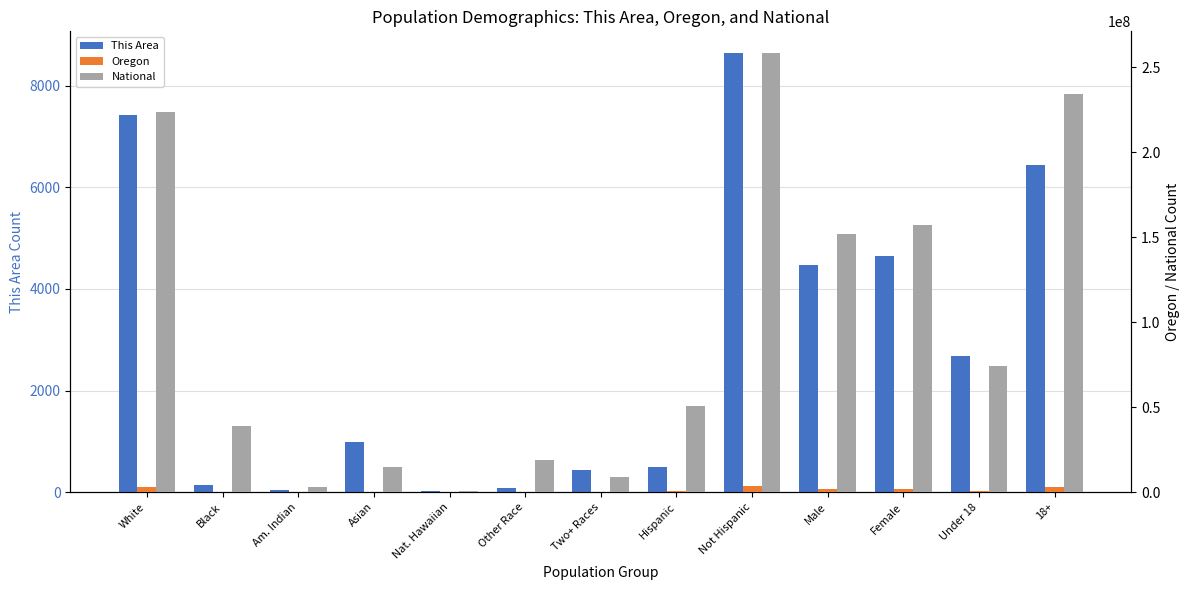

The This Area series shows 7477 at Male. True or false?

False